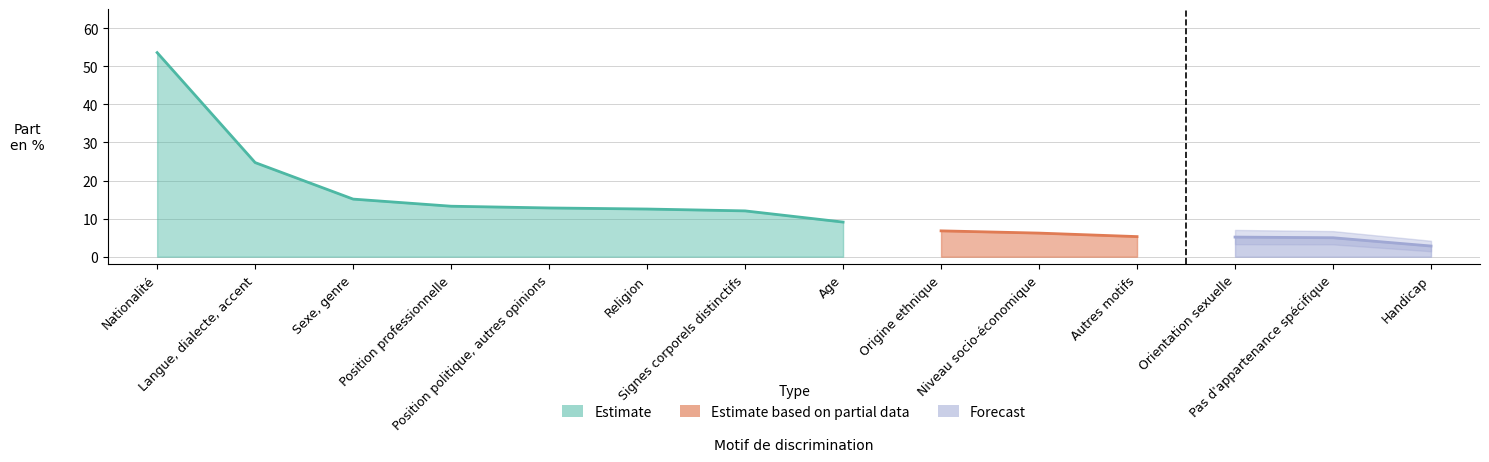

How many values in the Estimate based on partial data series exceed 0?

3